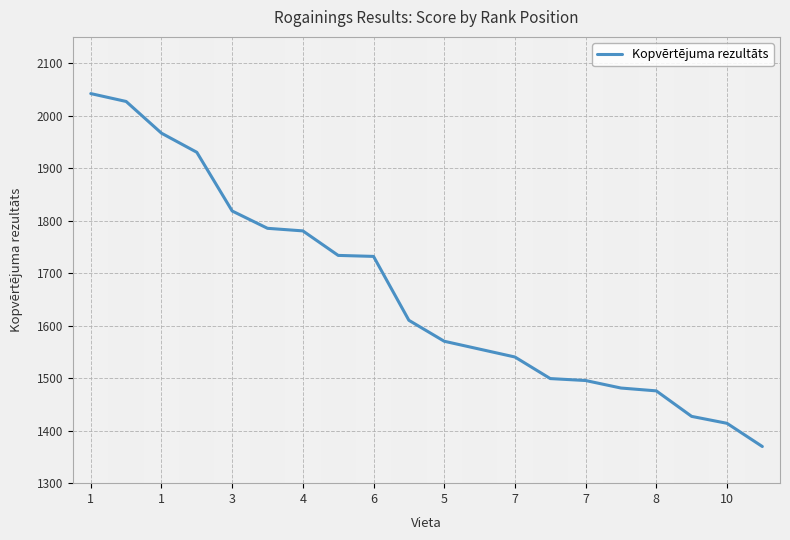

What is the smallest value displayed?

1369.8